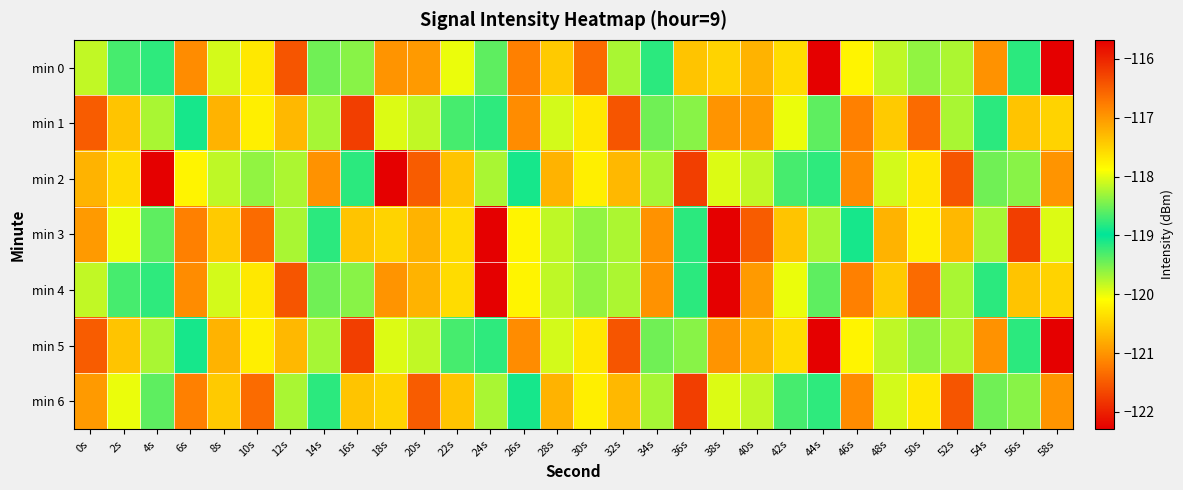

Which series has the widest spread of values?

min 0